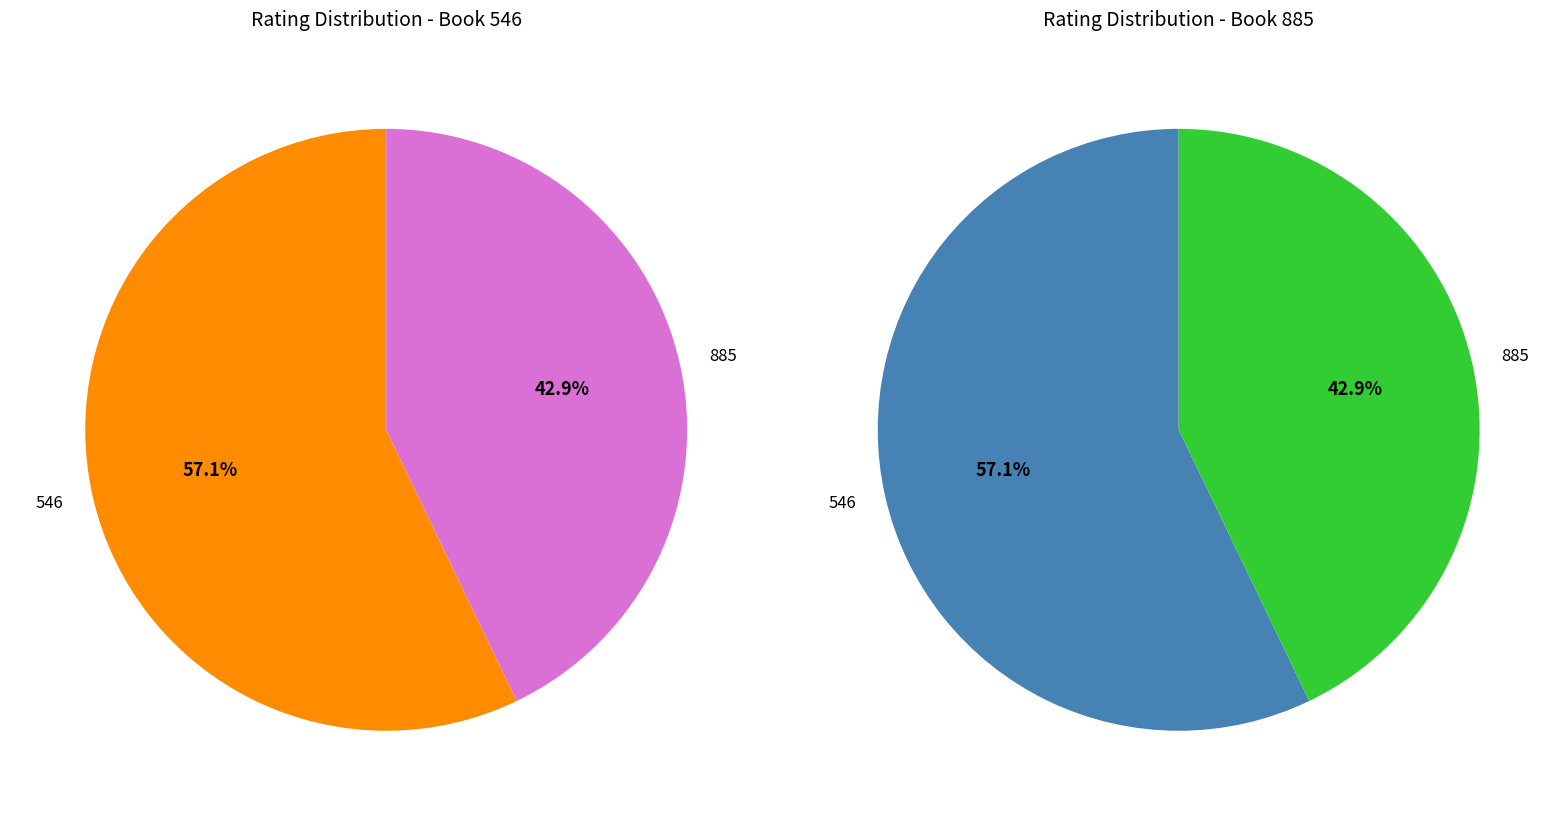

Is there any slice that represents more than half of the pie?

Yes